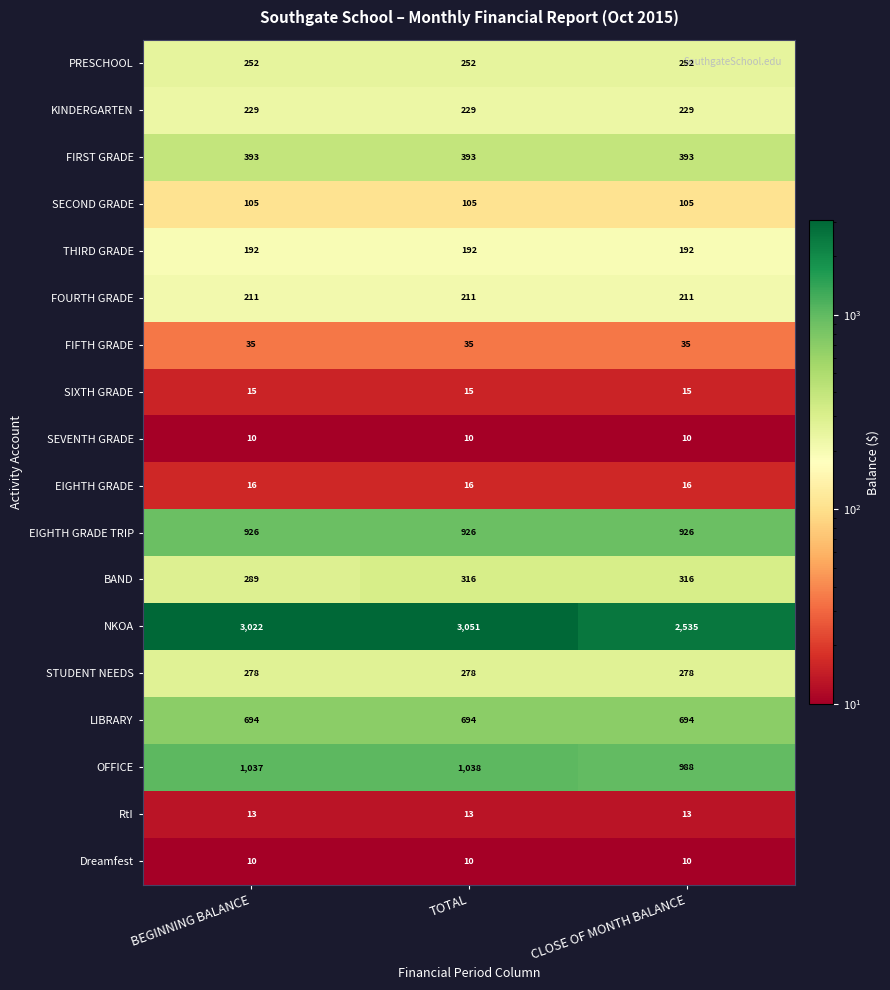

What is the spread (max minus min) of values at CLOSE OF MONTH BALANCE?

2525